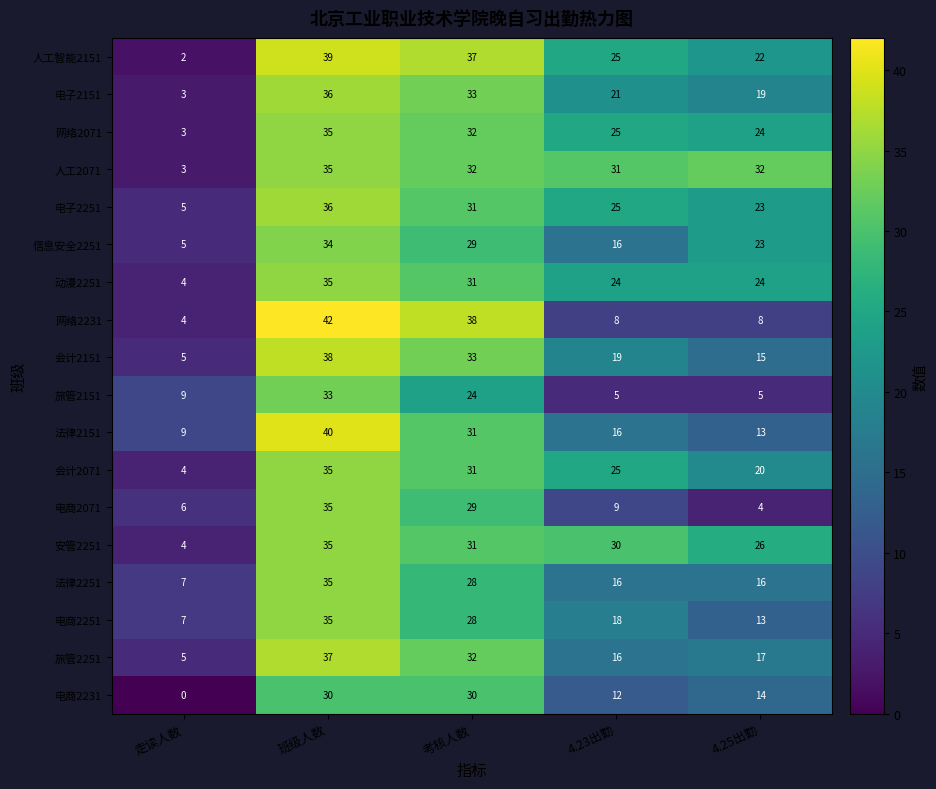

True or false: 电商2071 has a value of 11 at 走读人数.

False